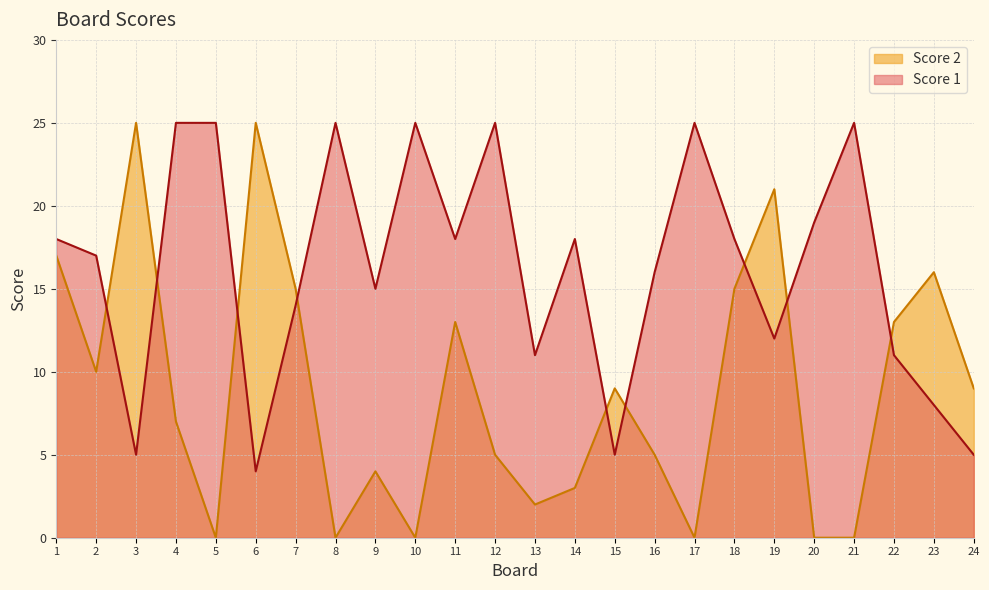

What are all the series names shown in the legend?

Score 2, Score 1